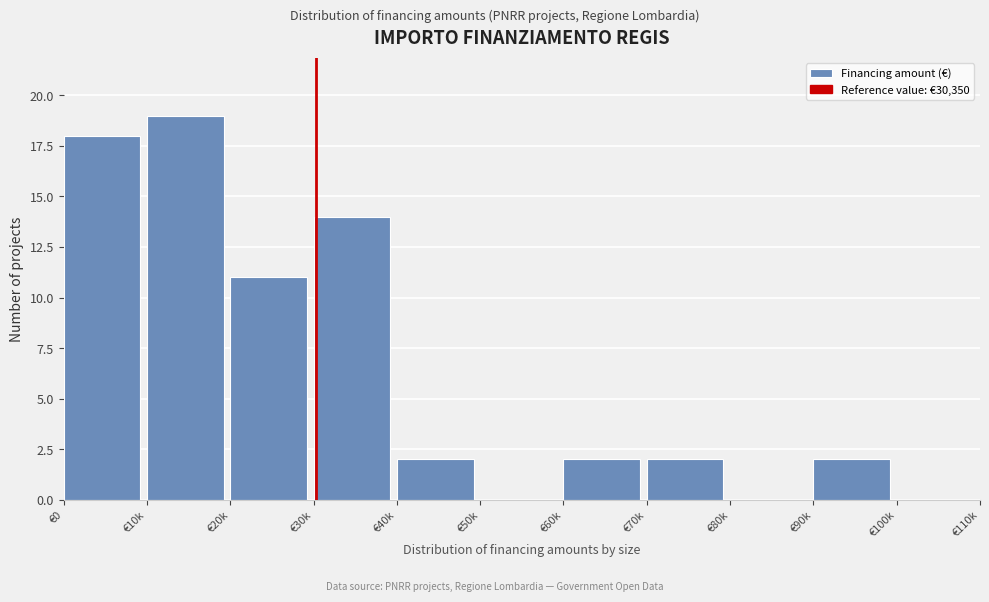

Reading right to left, what are all the values shown in this chart?

€100k=0	€90k=2	€80k=0	€70k=2	€60k=2	€50k=0	€40k=2	€30k=14	€20k=11	€10k=19	€0=18